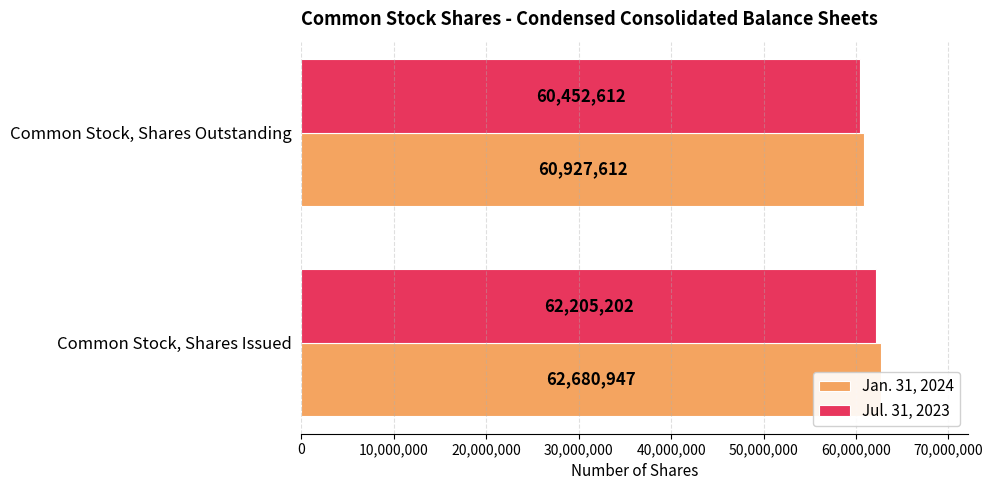

Between Common Stock, Shares Issued and Common Stock, Shares Outstanding, which series saw the biggest shift?

Jan. 31, 2024